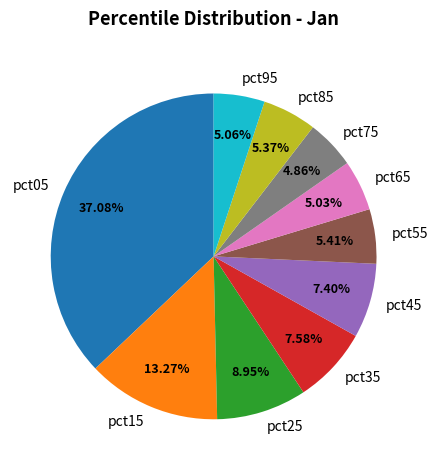

Which has a higher value, pct35 or pct25?

pct25